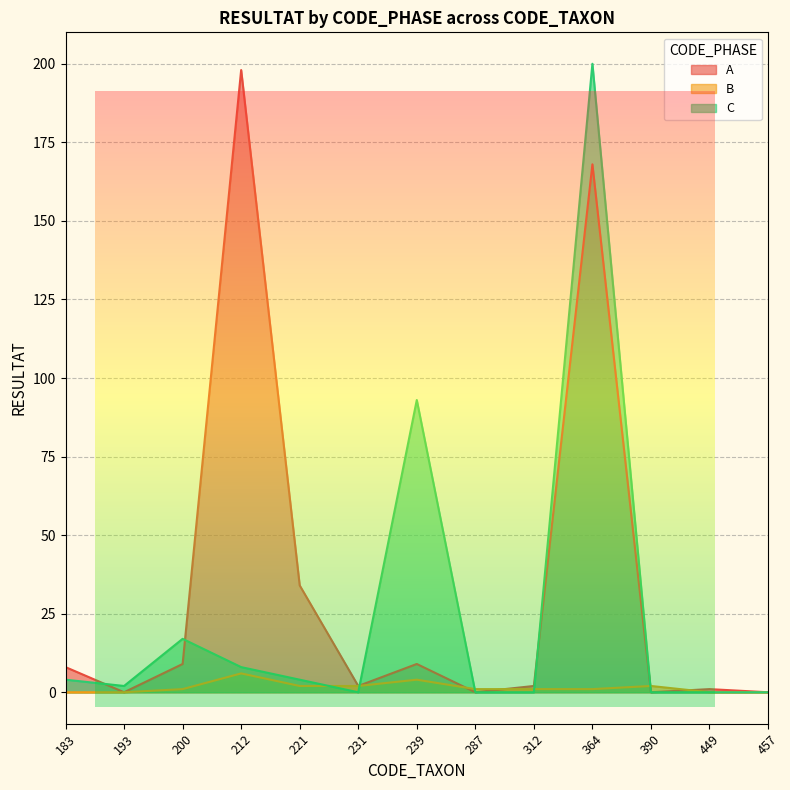

Which has a higher value, 364 or 183?

364